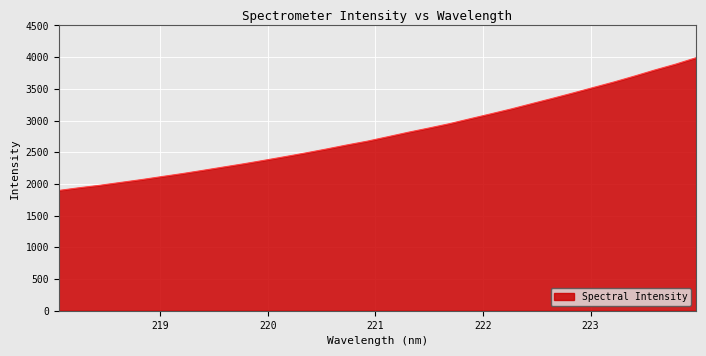

How many lines are shown in the chart?

1